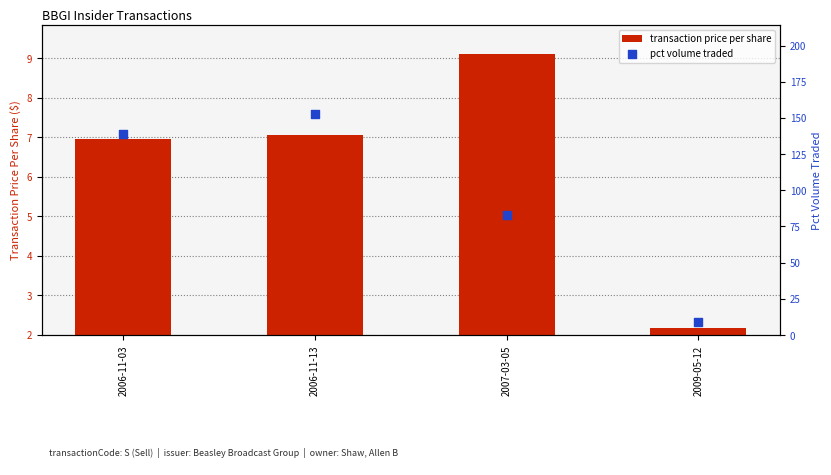

What are all the series names shown in the legend?

transaction price per share, pct volume traded